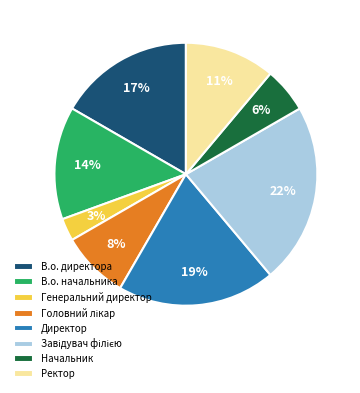

To the nearest percent, what is the average slice percentage?

12%